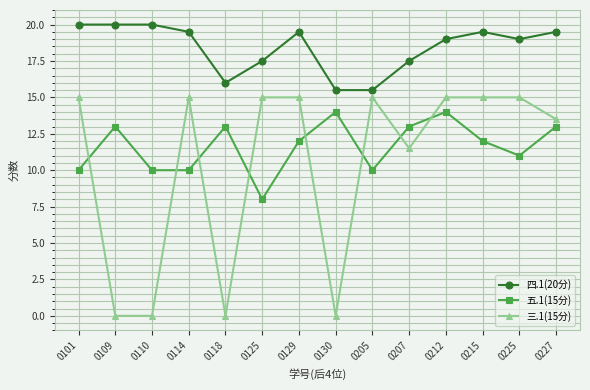

Does the chart display data point markers on the line(s)?

Yes